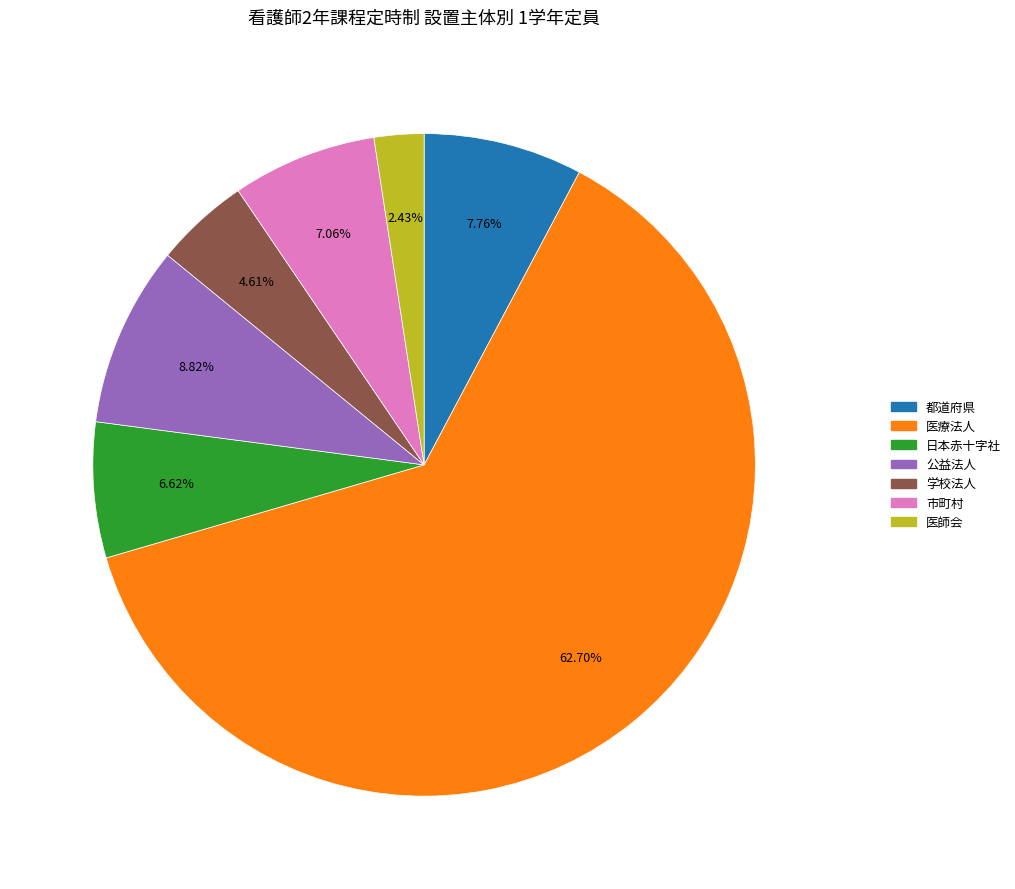

Is there any slice that represents more than half of the pie?

Yes